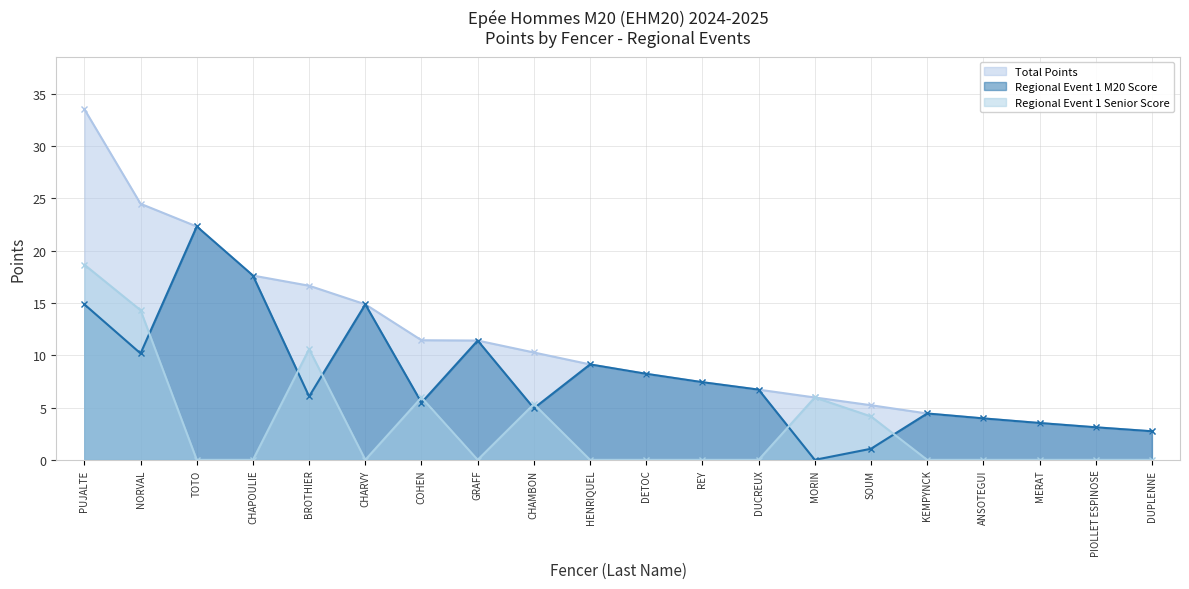

Read the Total Points value at REY.

7.4